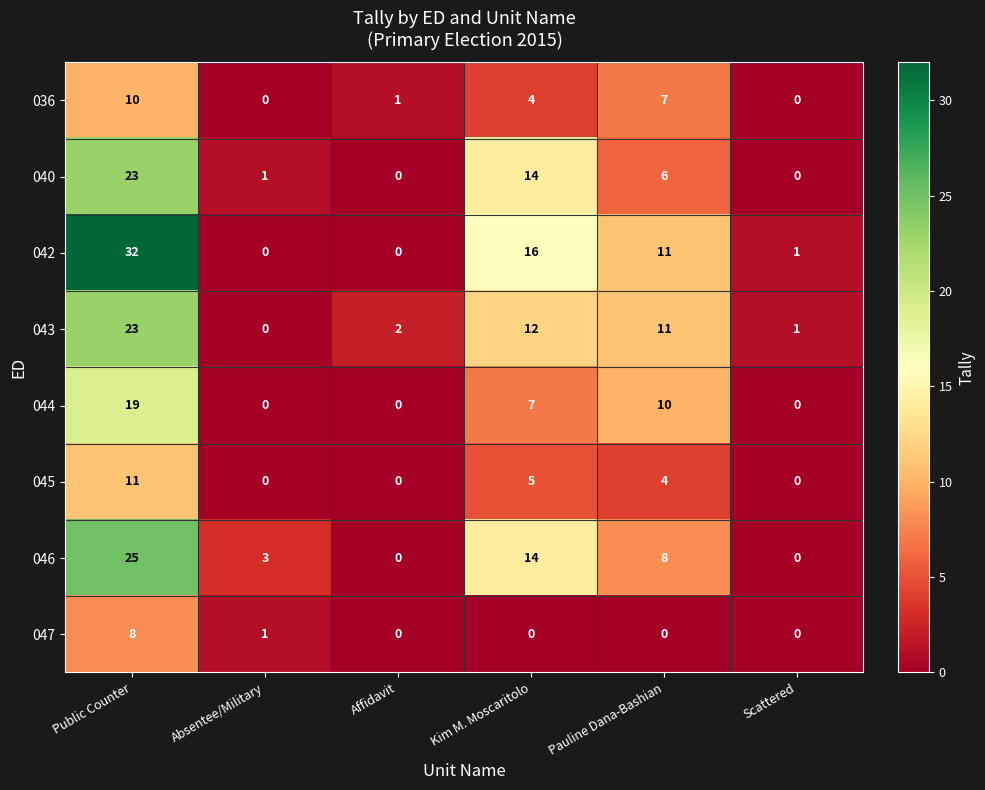

Where does the 044 series first go above 7?

Public Counter